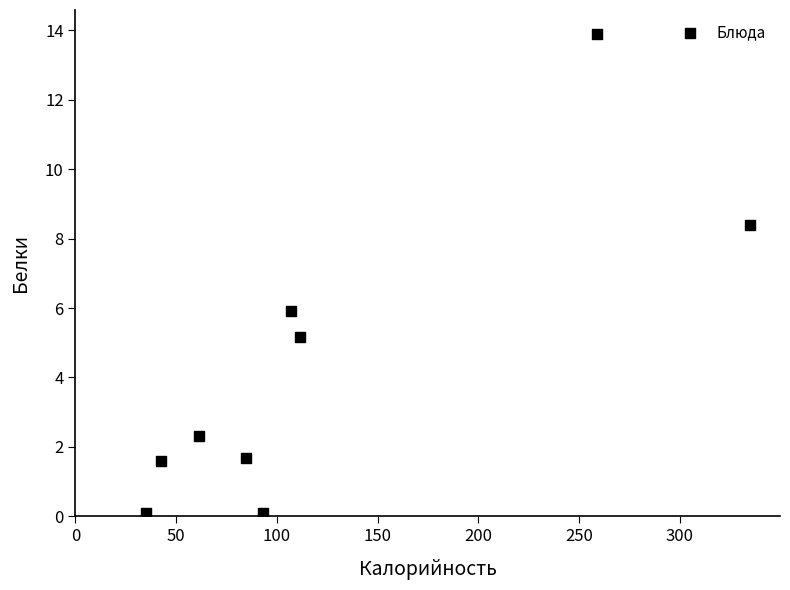

What Y value in the scatter plot is closest to 7?

5.9